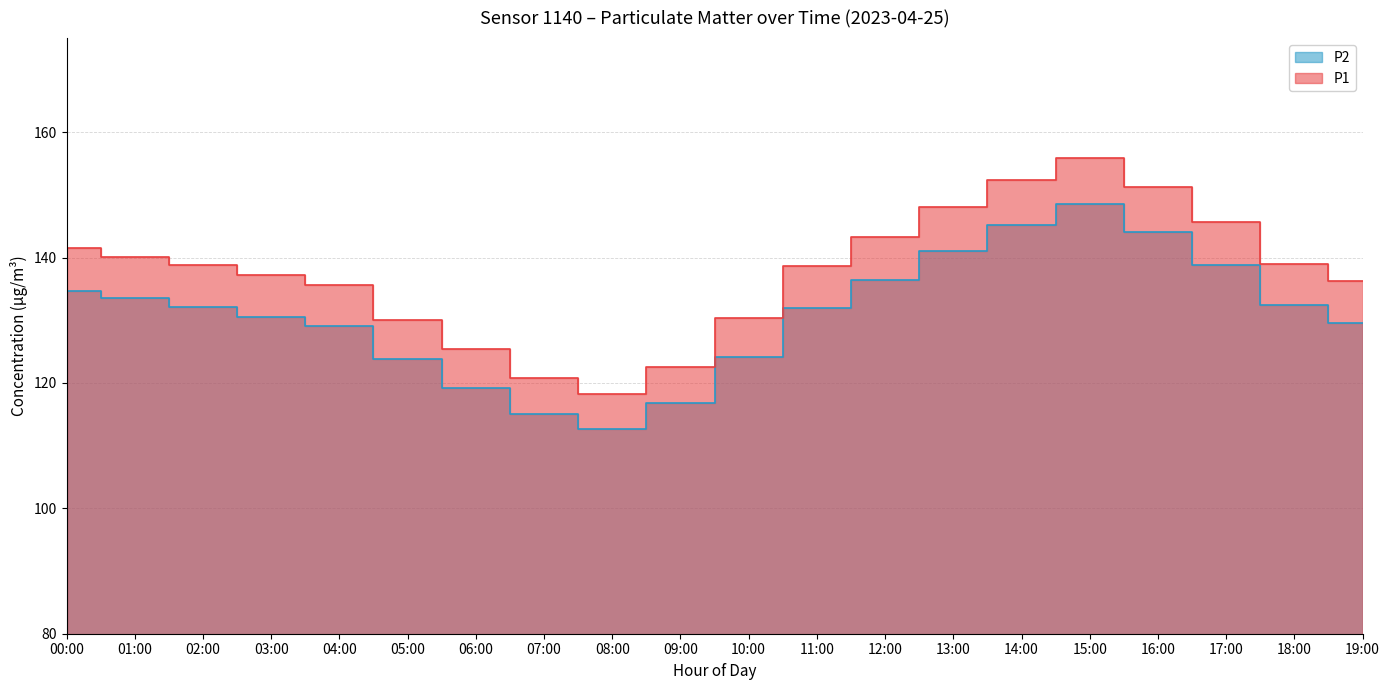

True or false: P1 and P2 cross at least once.

False